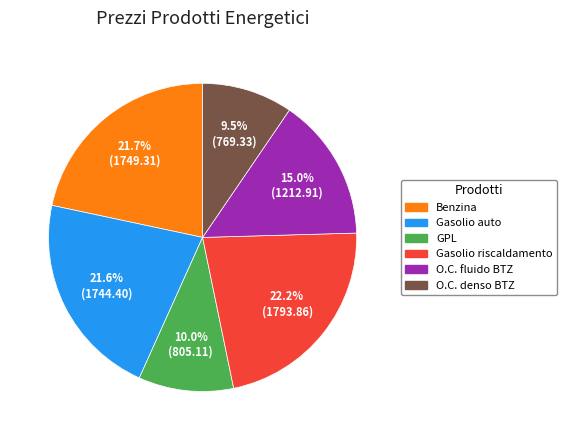

Approximately how many times larger is the value at Gasolio riscaldamento compared to Benzina?

1.0